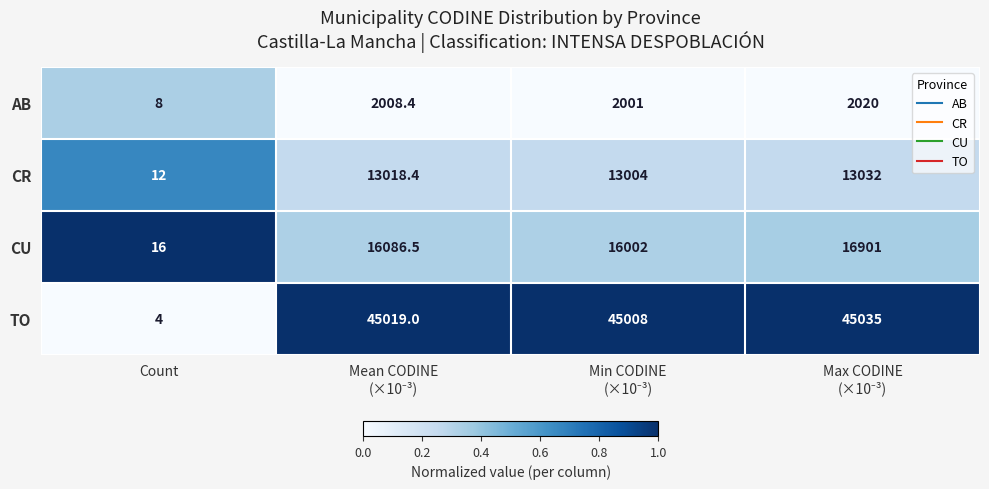

Is it true that CU equals 26.7 at Count?

False